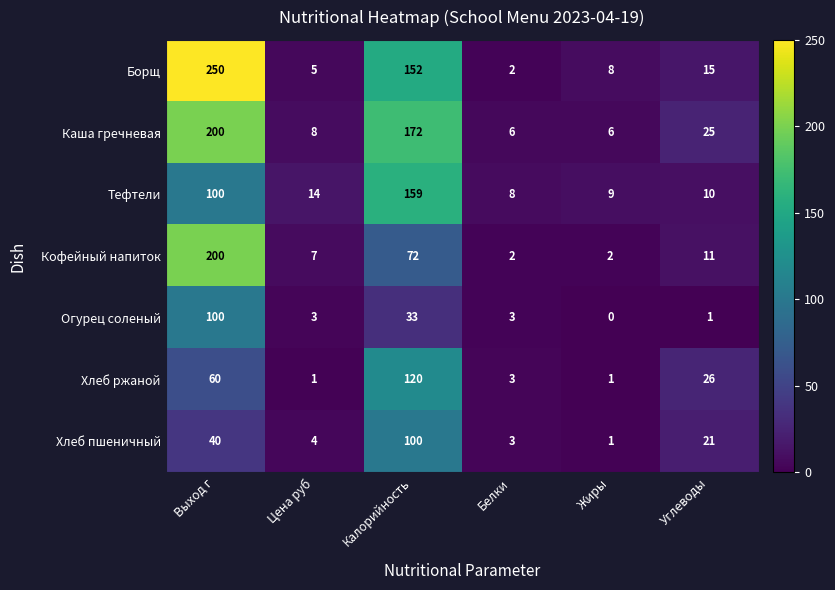

At how many categories does at least one series exceed 202?

1